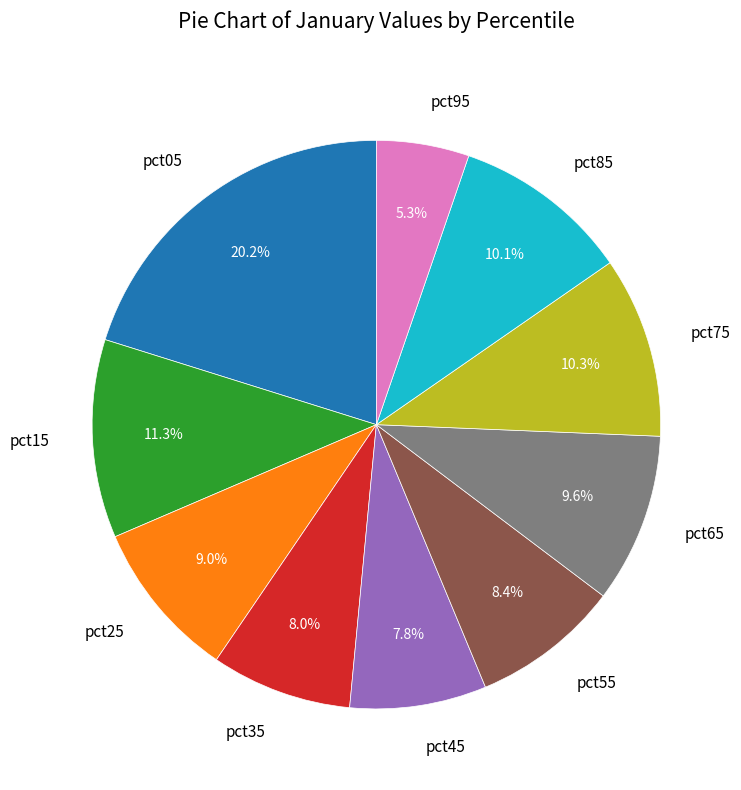

Does any single category account for the majority?

No